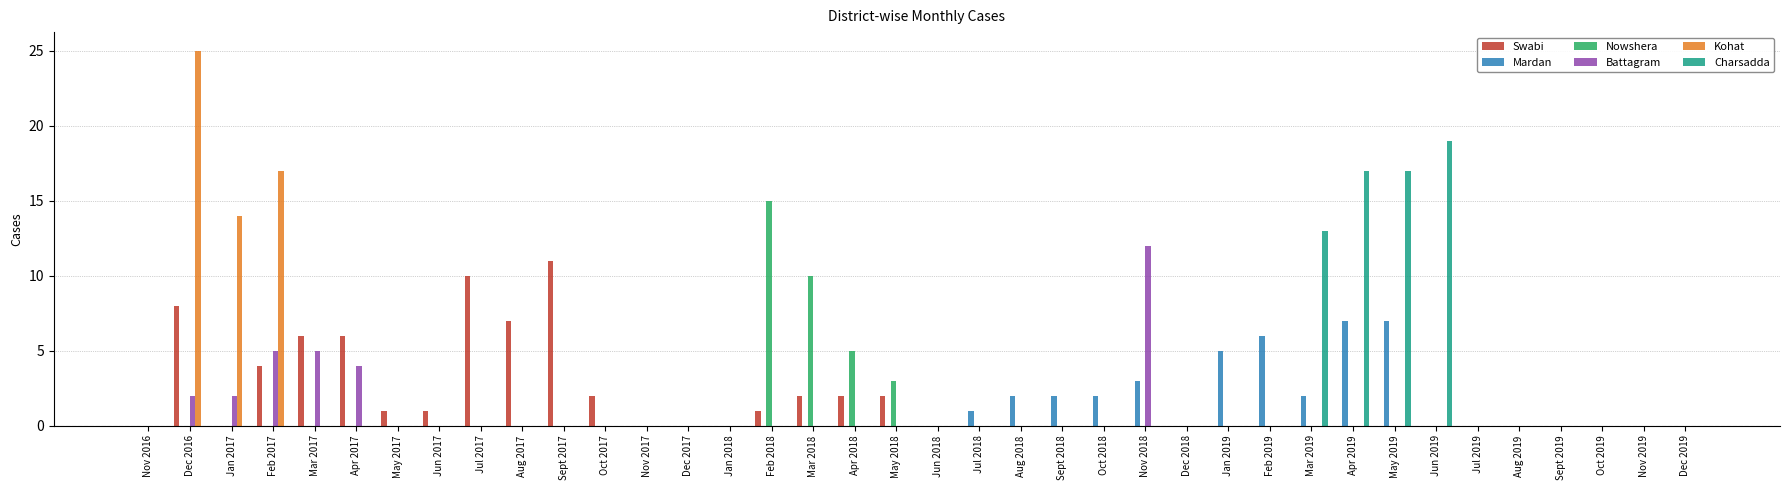

Reading right to left, list all the values displayed in this chart.

Swabi: 0	0	0	0	0	0	0	0	0	0	0	0	0	0	0	0	0	0	0	2	2	2	1	0	0	0	2	11	7	10	1	1	6	6	4	0	8	0
Mardan: 0	0	0	0	0	0	0	7	7	2	6	5	0	3	2	2	2	1	0	0	0	0	0	0	0	0	0	0	0	0	0	0	0	0	0	0	0	0
Nowshera: 0	0	0	0	0	0	0	0	0	0	0	0	0	0	0	0	0	0	0	3	5	10	15	0	0	0	0	0	0	0	0	0	0	0	0	0	0	0
Battagram: 0	0	0	0	0	0	0	0	0	0	0	0	0	12	0	0	0	0	0	0	0	0	0	0	0	0	0	0	0	0	0	0	4	5	5	2	2	0
Kohat: 0	0	0	0	0	0	0	0	0	0	0	0	0	0	0	0	0	0	0	0	0	0	0	0	0	0	0	0	0	0	0	0	0	0	17	14	25	0
Charsadda: 0	0	0	0	0	0	19	17	17	13	0	0	0	0	0	0	0	0	0	0	0	0	0	0	0	0	0	0	0	0	0	0	0	0	0	0	0	0